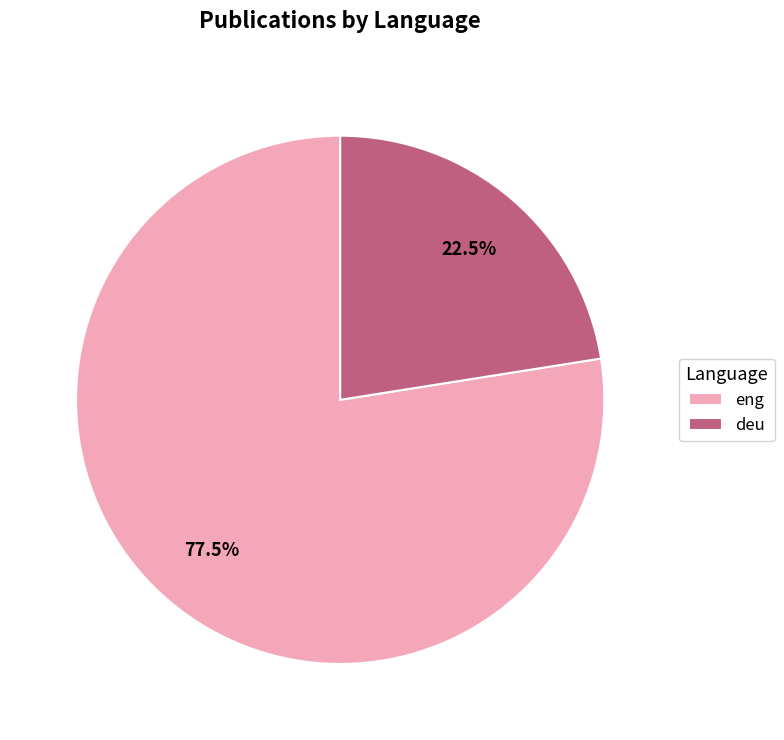

Rank the categories by value from highest to lowest.

eng, deu